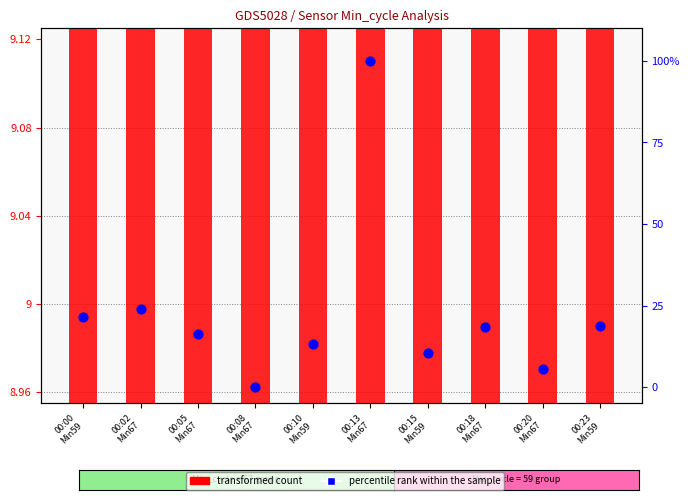

Which series contains the highest Y value?

percentile rank within the sample